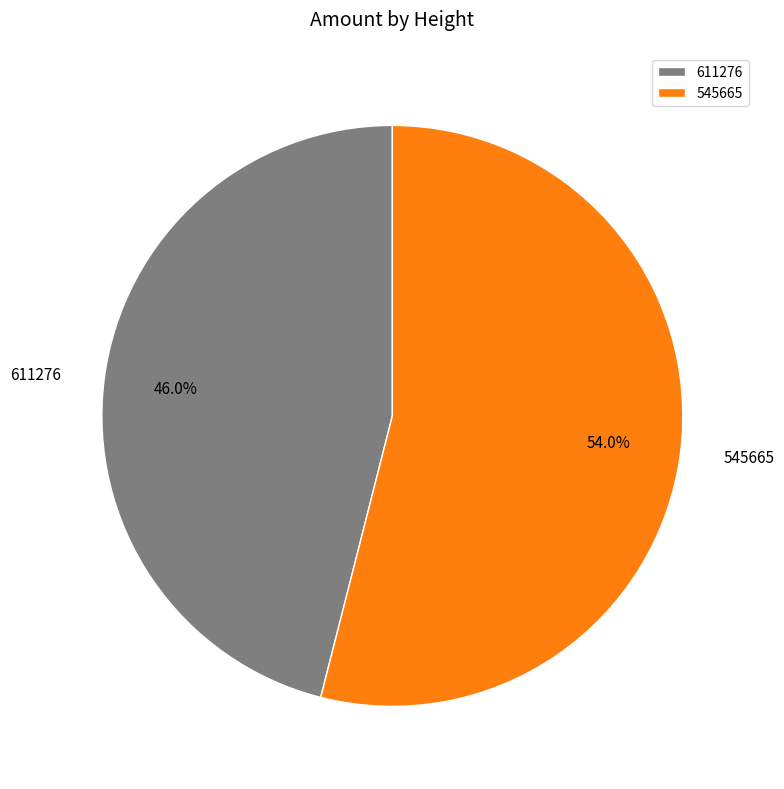

To the nearest percent, what percentage of the pie is 611276?

46%